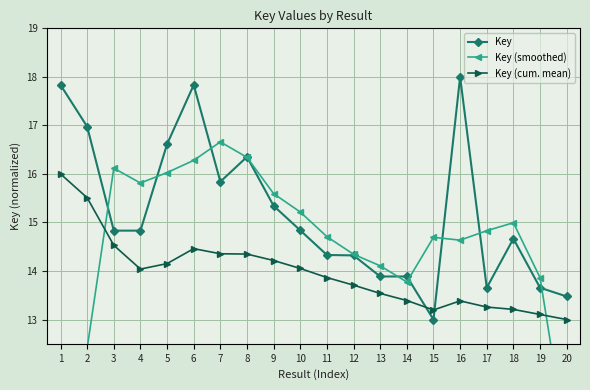

What is the lowest value of the Key (smoothed) series?

8.7